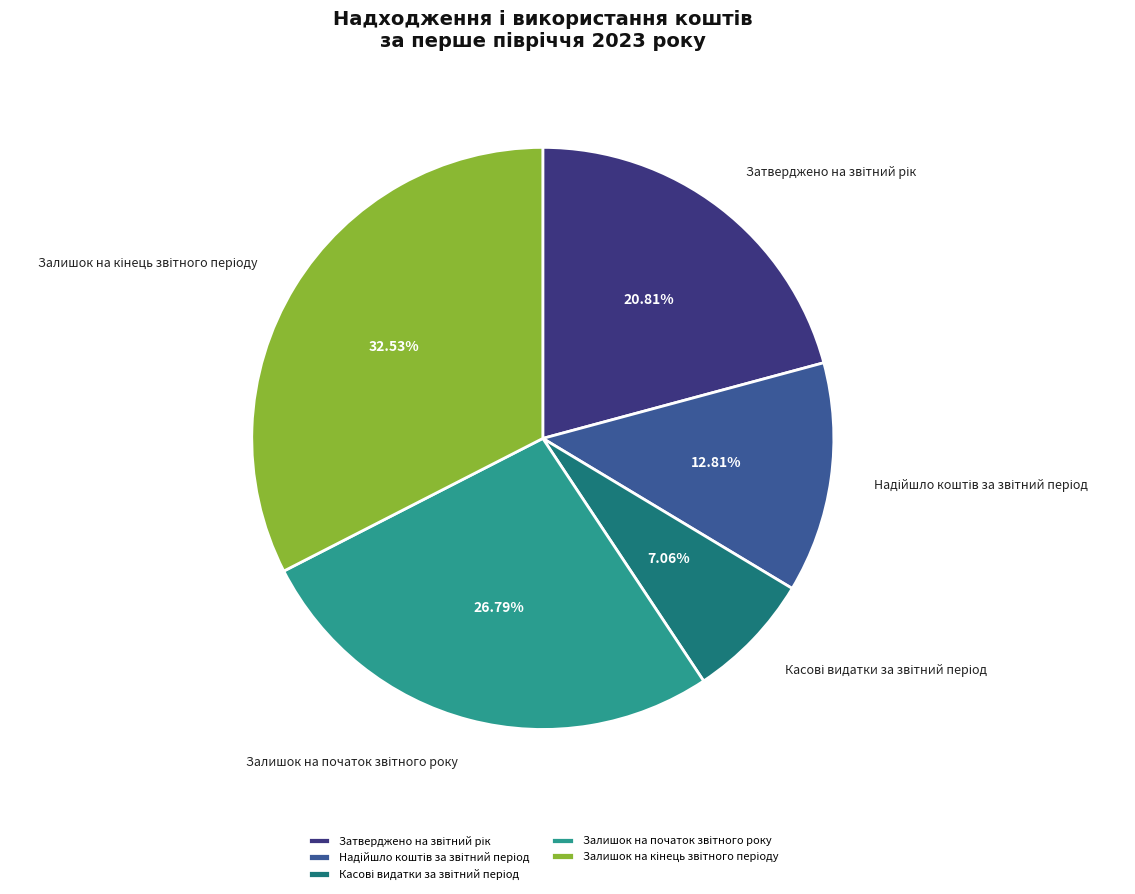

Is there a majority slice in this chart?

No